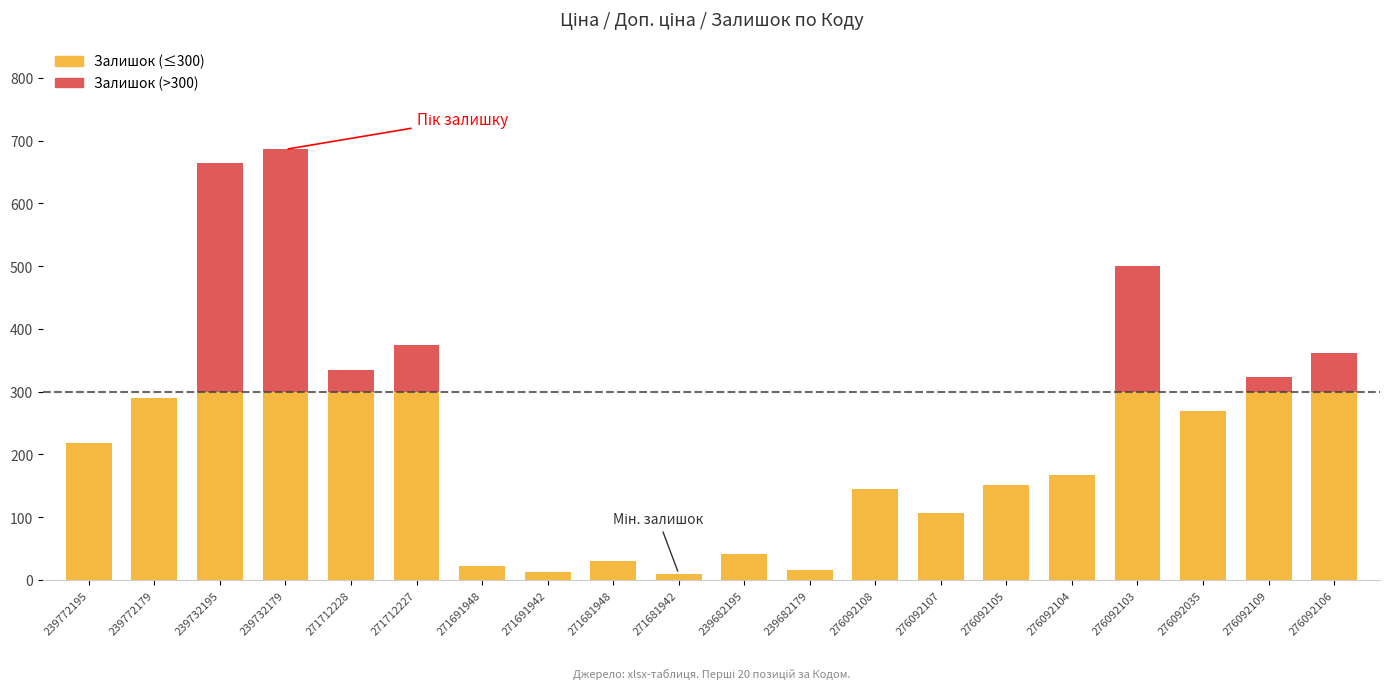

True or false: Залишок (≤300) has a value of 365 at 276092035.

False